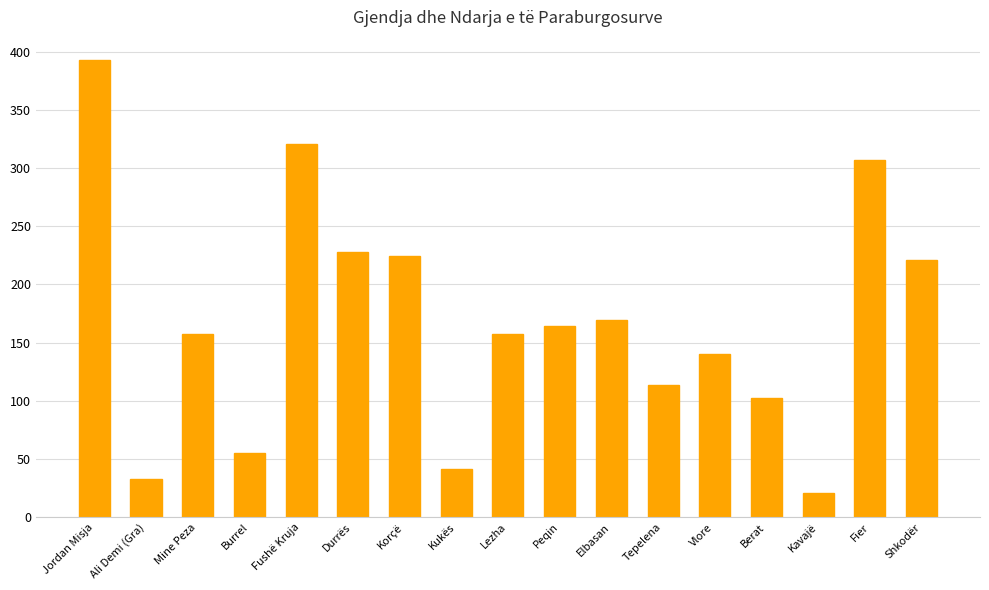

What is the maximum value shown in the chart?

393